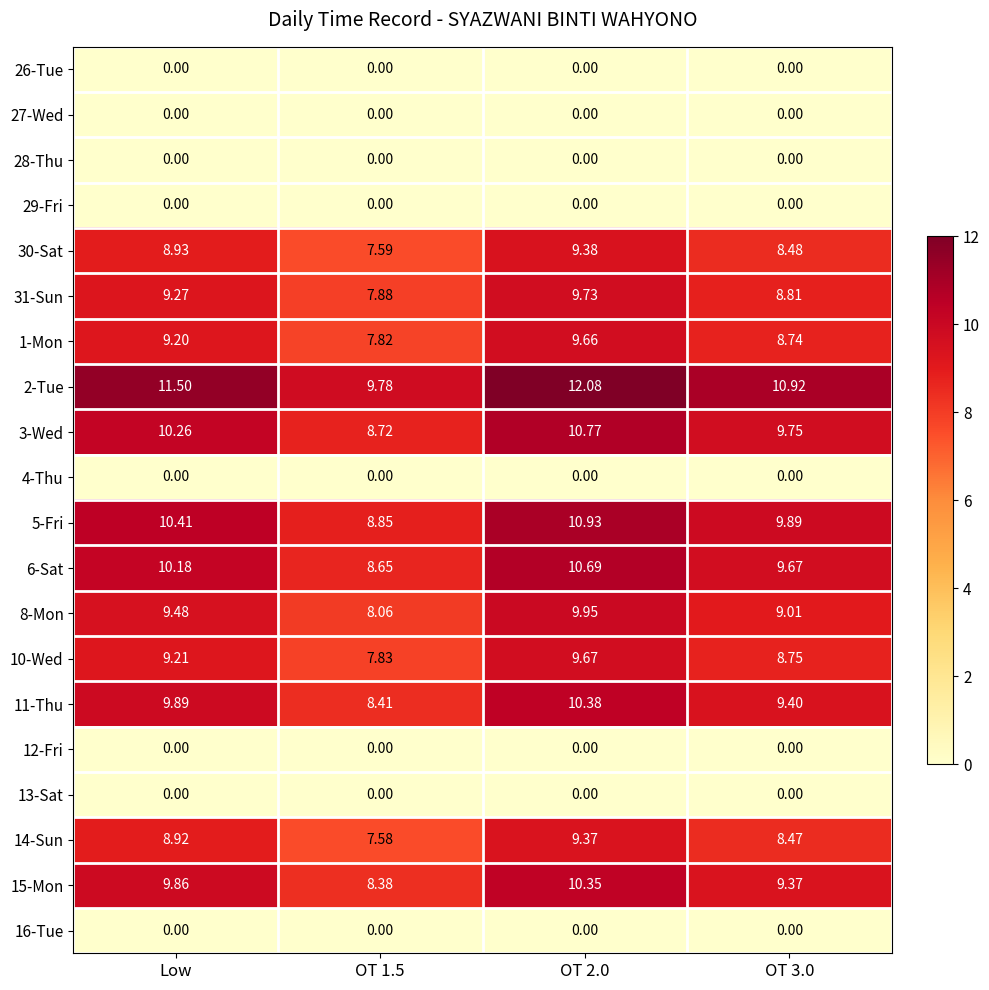

Is the value of 11-Thu at OT 3.0 greater than the value of 5-Fri at OT 3.0?

No